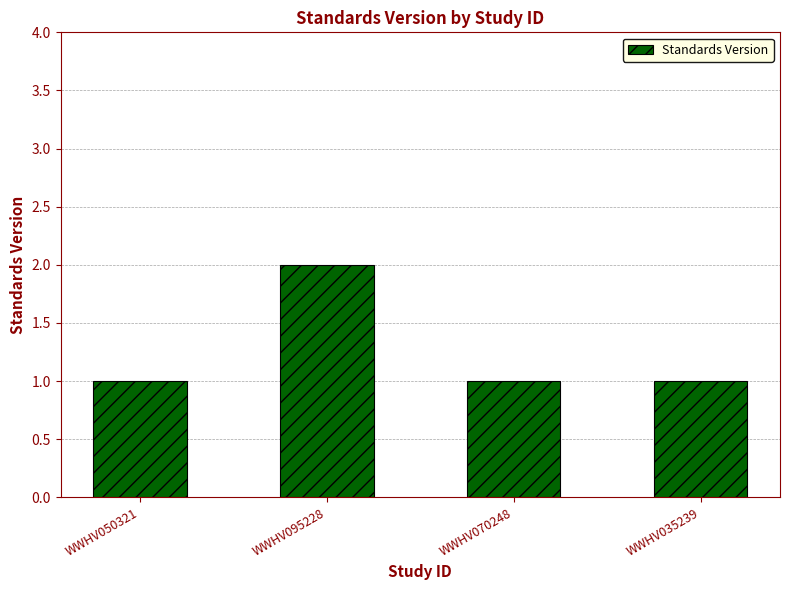

Approximately how many times larger is the value at WWHV035239 compared to WWHV050321?

1.0